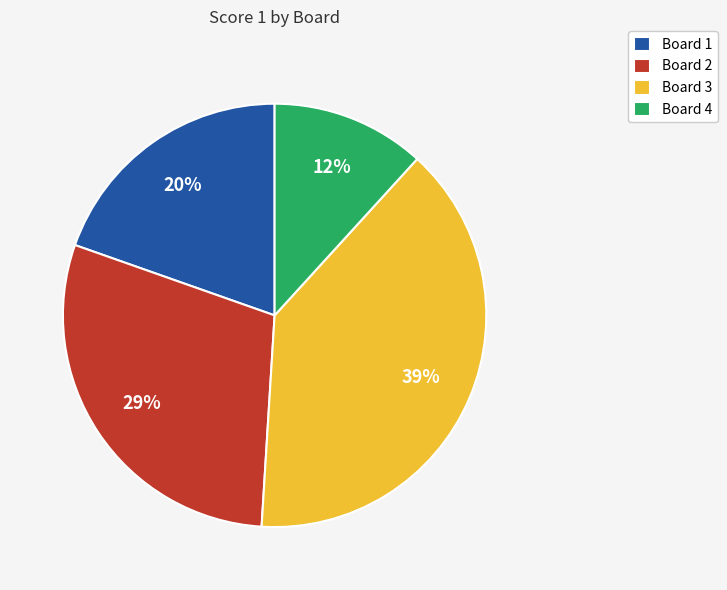

To the nearest percent, what portion does Board 2 represent?

29%